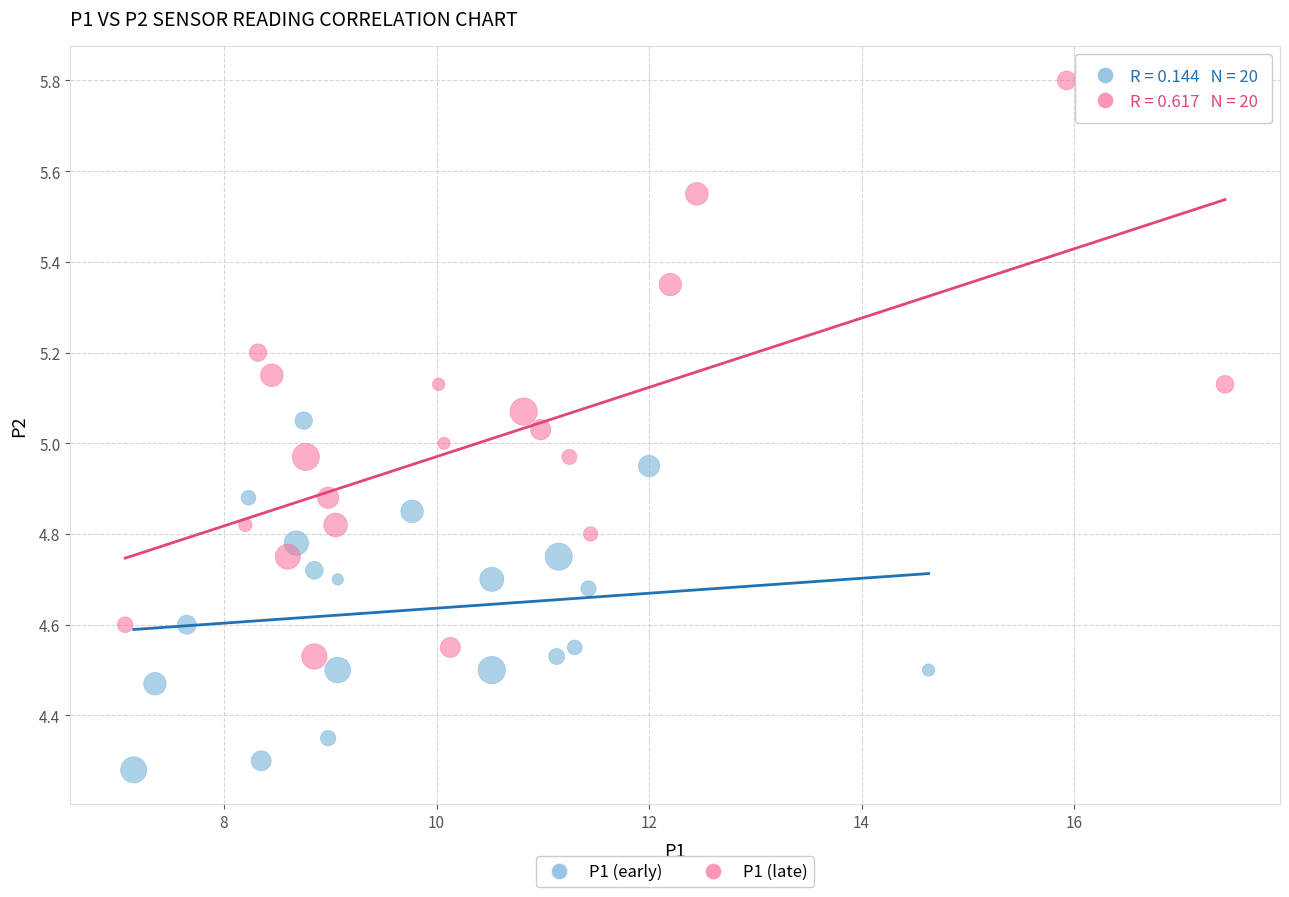

Which series has the largest Y range (max minus min)?

P1 (late)